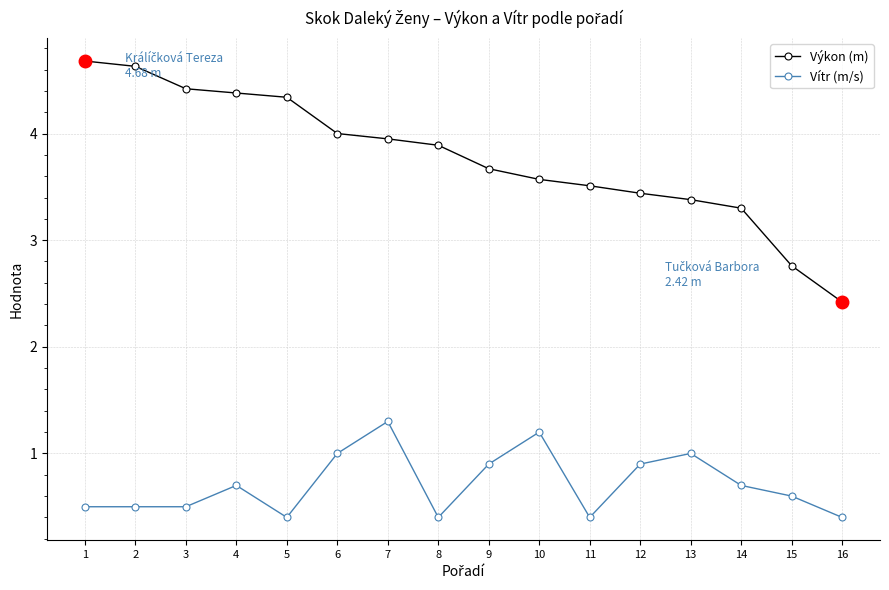

True or false: Vítr (m/s) and Výkon (m) cross at least once.

False